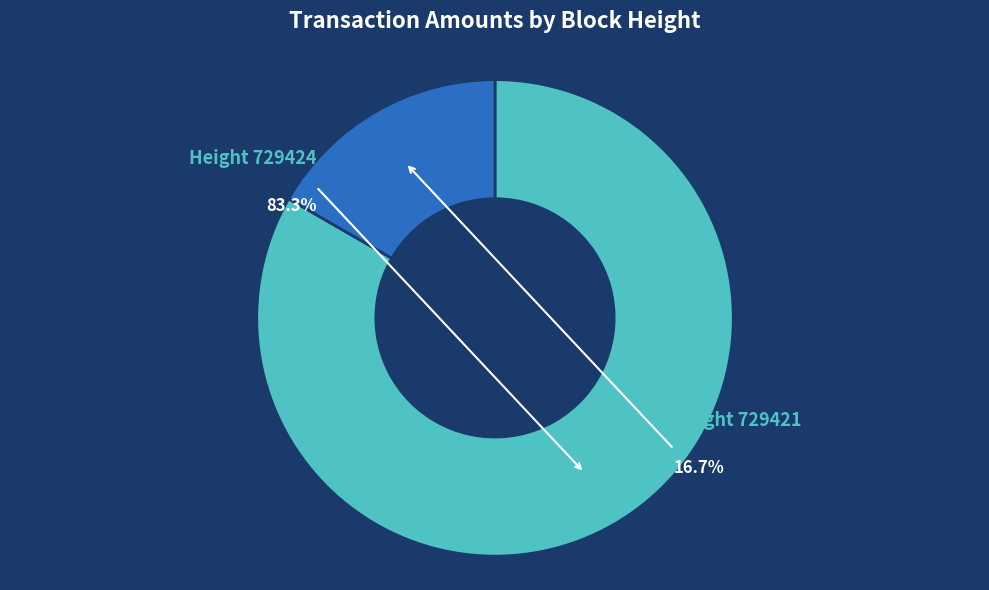

Does any single category account for the majority?

Yes